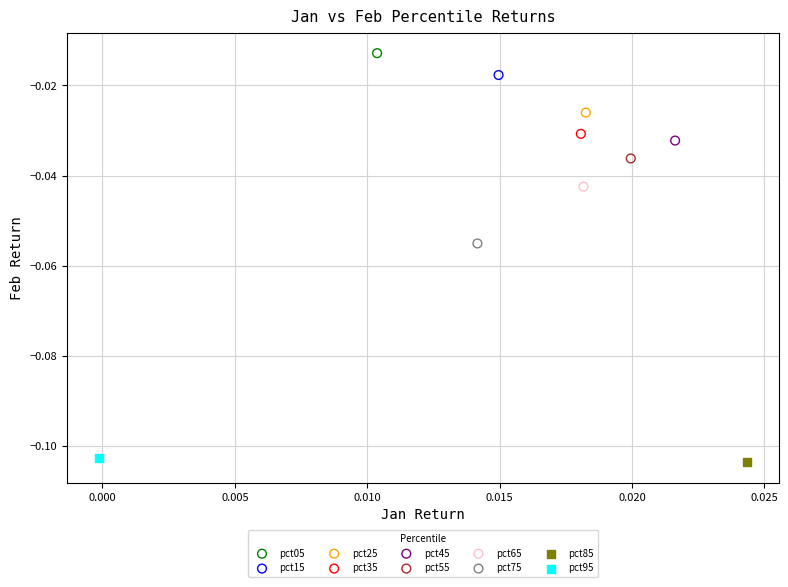

Which series reaches the maximum Y coordinate?

pct05